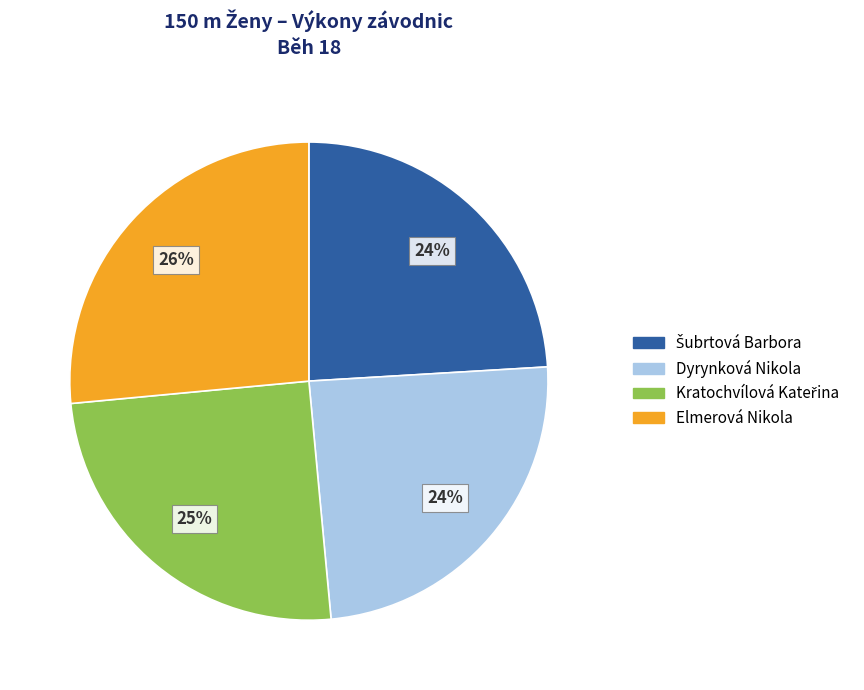

The Elmerová Nikola slice represents 18% of the pie. True or false?

False